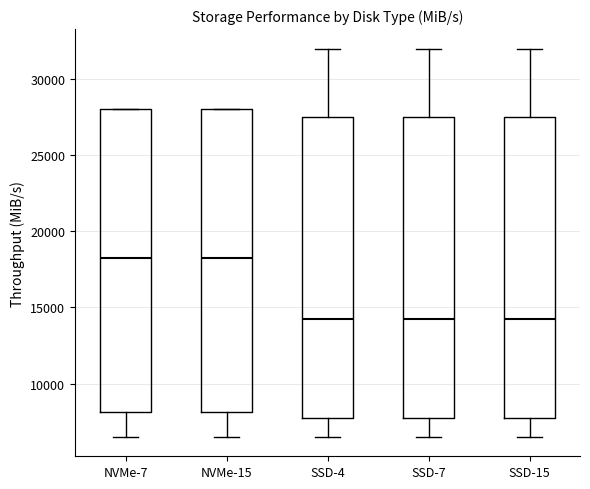

Reading left to right, transcribe this box plot: for each box, give where its median line is, the range the box spans, and where its two whiskers end, as read against the y-axis. The values are not printed on the chart, so give them approximately, as read against the axis.

NVMe-7: median 18500, box 8000 to 28000, whiskers 6500 to 28000
NVMe-15: median 18500, box 8000 to 28000, whiskers 6500 to 28000
SSD-4: median 14500, box 8000 to 27500, whiskers 6500 to 32000
SSD-7: median 14500, box 8000 to 27500, whiskers 6500 to 32000
SSD-15: median 14500, box 8000 to 27500, whiskers 6500 to 32000